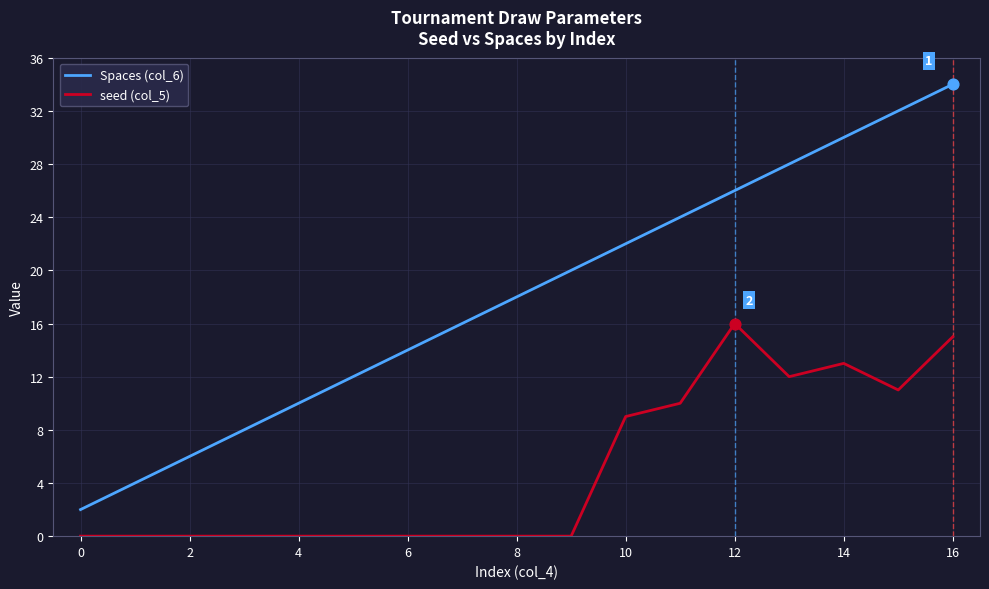

What are all the series names shown in the legend?

Spaces (col_6), seed (col_5)